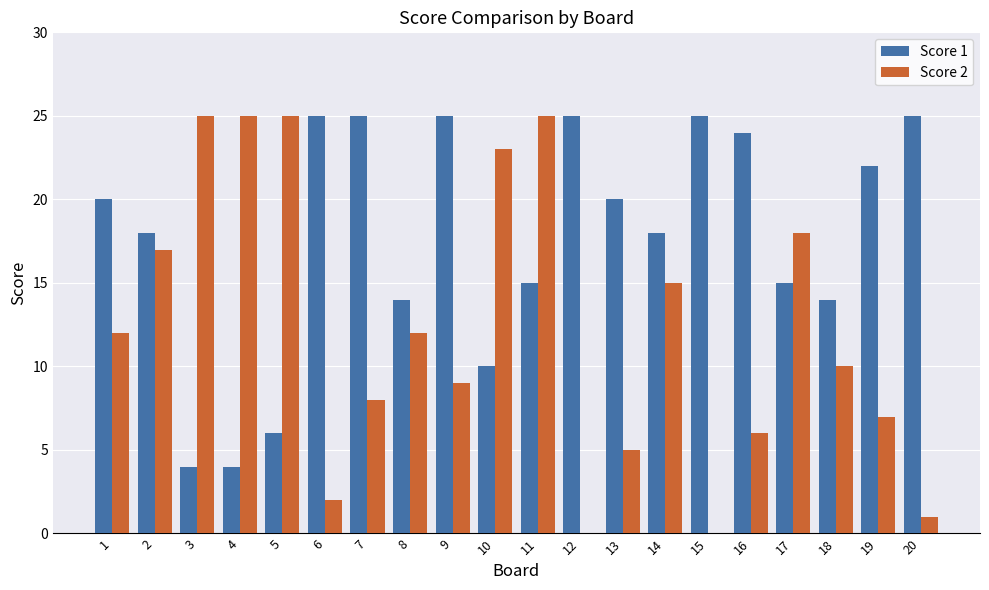

Count the number of categories in the chart.

20